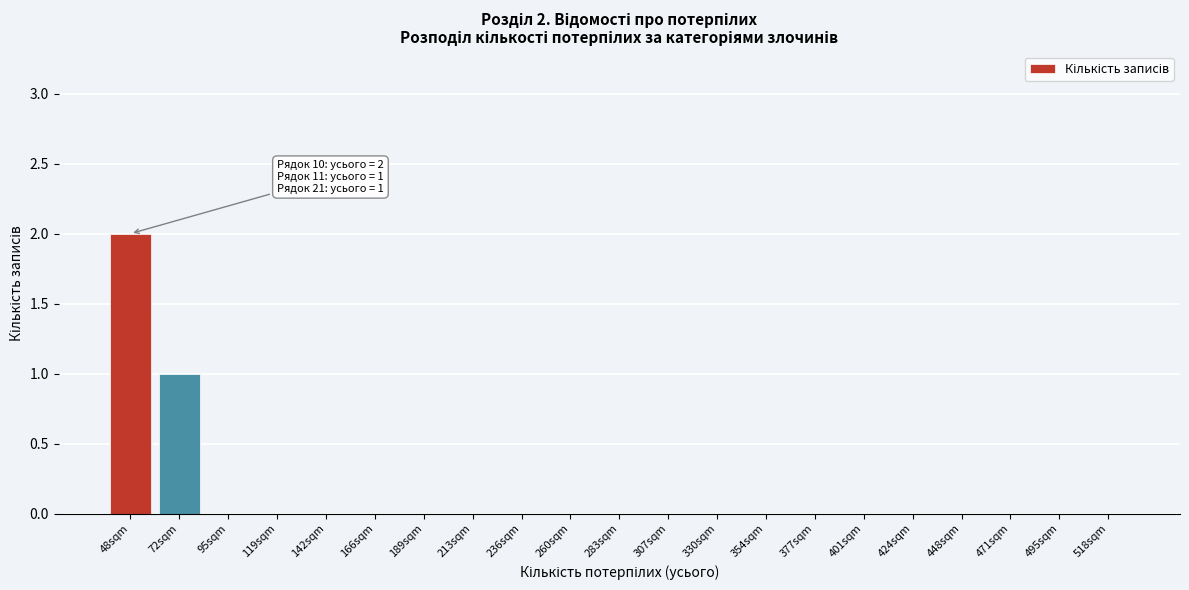

Reading right to left, extract all data points from this chart.

518sqm=0	495sqm=0	471sqm=0	448sqm=0	424sqm=0	401sqm=0	377sqm=0	354sqm=0	330sqm=0	307sqm=0	283sqm=0	260sqm=0	236sqm=0	213sqm=0	189sqm=0	166sqm=0	142sqm=0	119sqm=0	95sqm=0	72sqm=1	48sqm=2